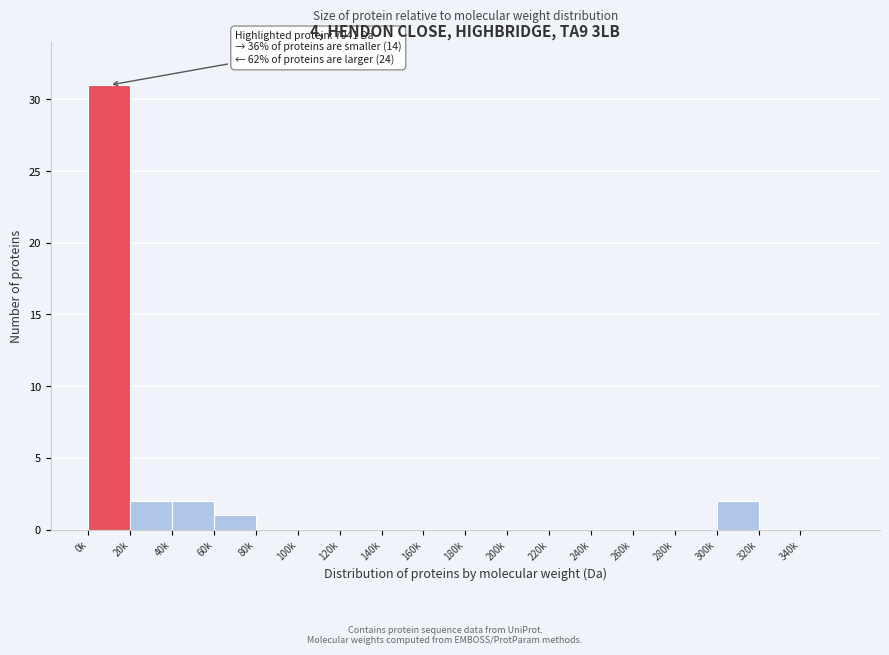

Reading left to right, extract all data points from this chart.

0k=31	20k=2	40k=2	60k=1	80k=0	100k=0	120k=0	140k=0	160k=0	180k=0	200k=0	220k=0	240k=0	260k=0	280k=0	300k=2	320k=0	340k=0